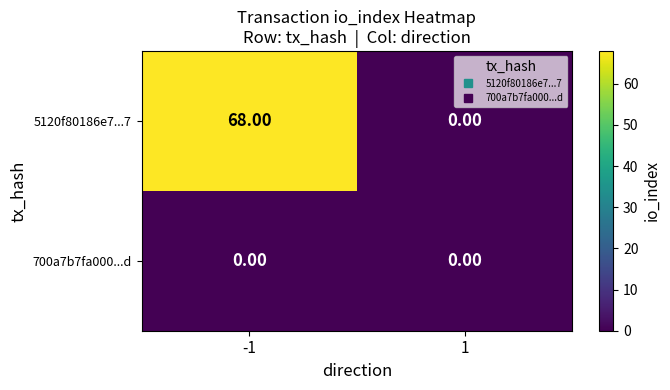

List the series in order of their peak value, highest first.

5120f80186e7...7, 700a7b7fa000...d